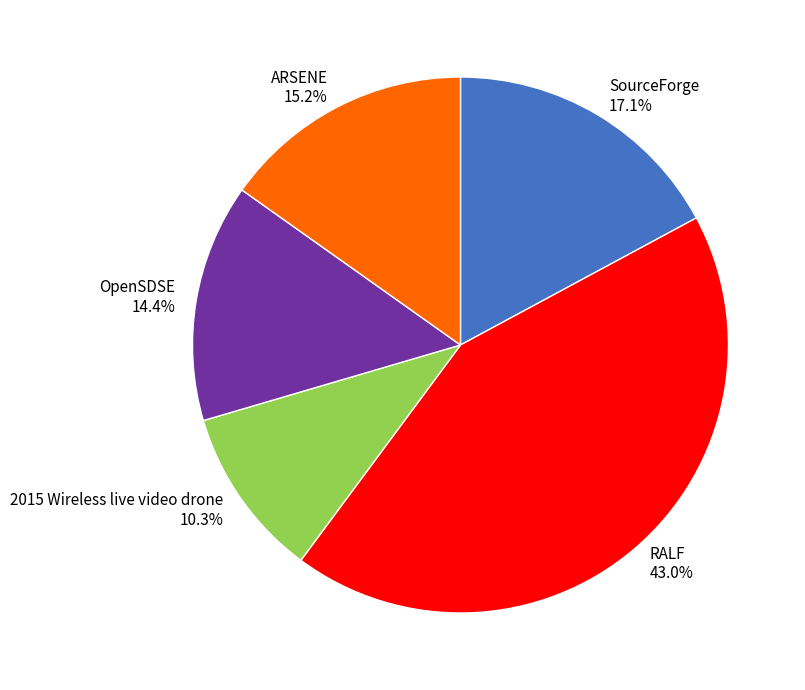

Approximately how many times larger is the value at 2015 Wireless live video drone compared to RALF?

0.2